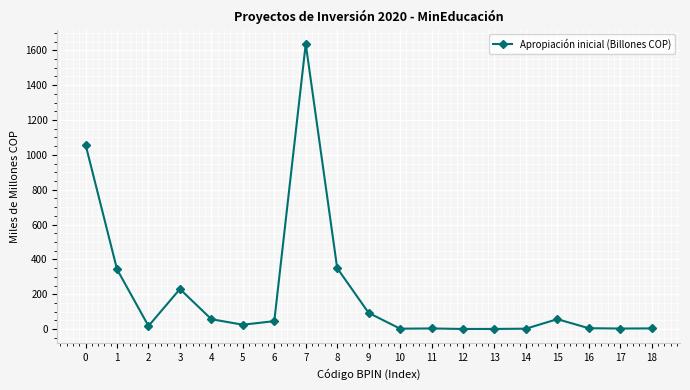

What is the smallest value displayed?

0.9